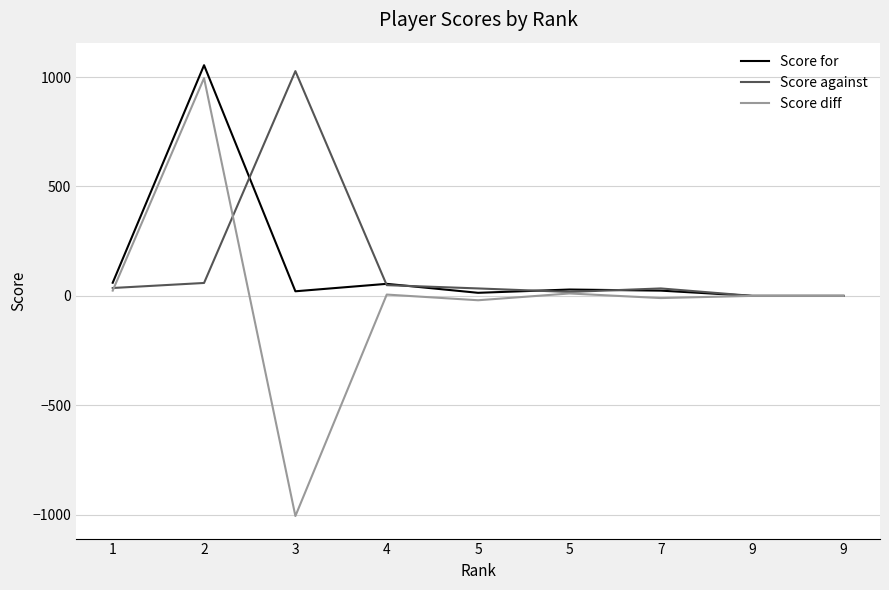

Which series has the widest spread of values?

Score diff